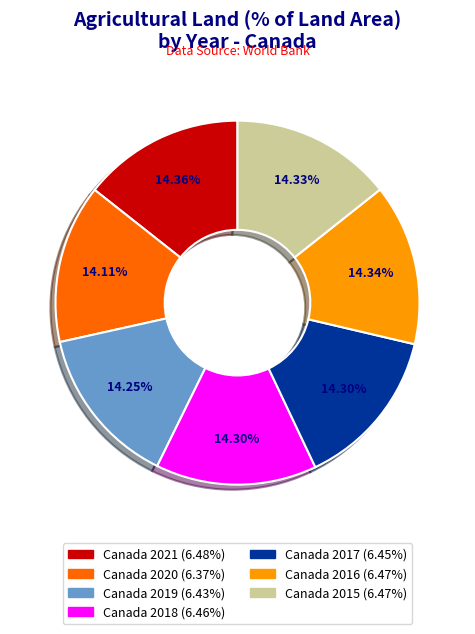

Count the number of slices in the pie.

7